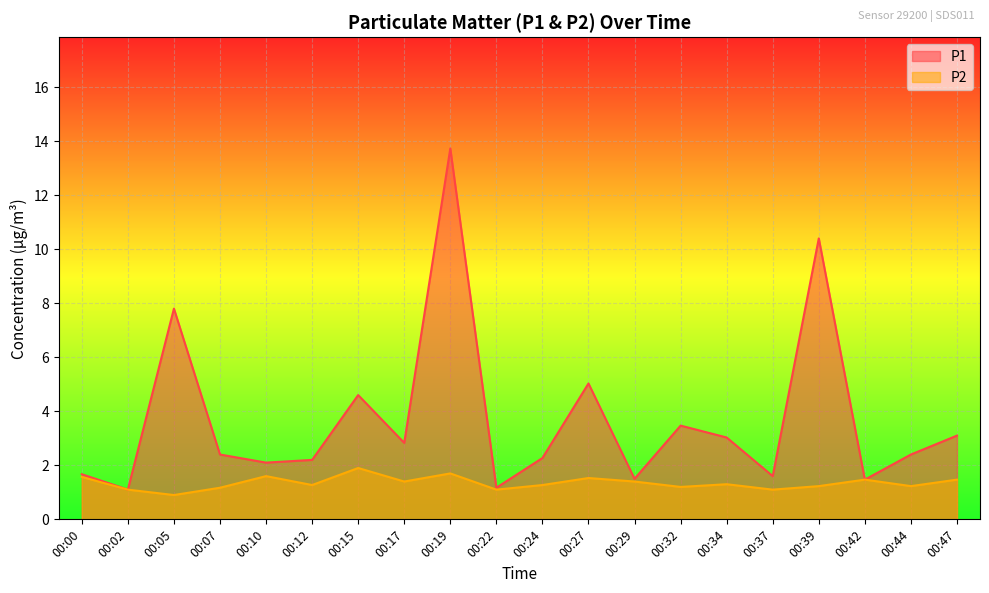

At which category is the sum across all series the highest?

00:19